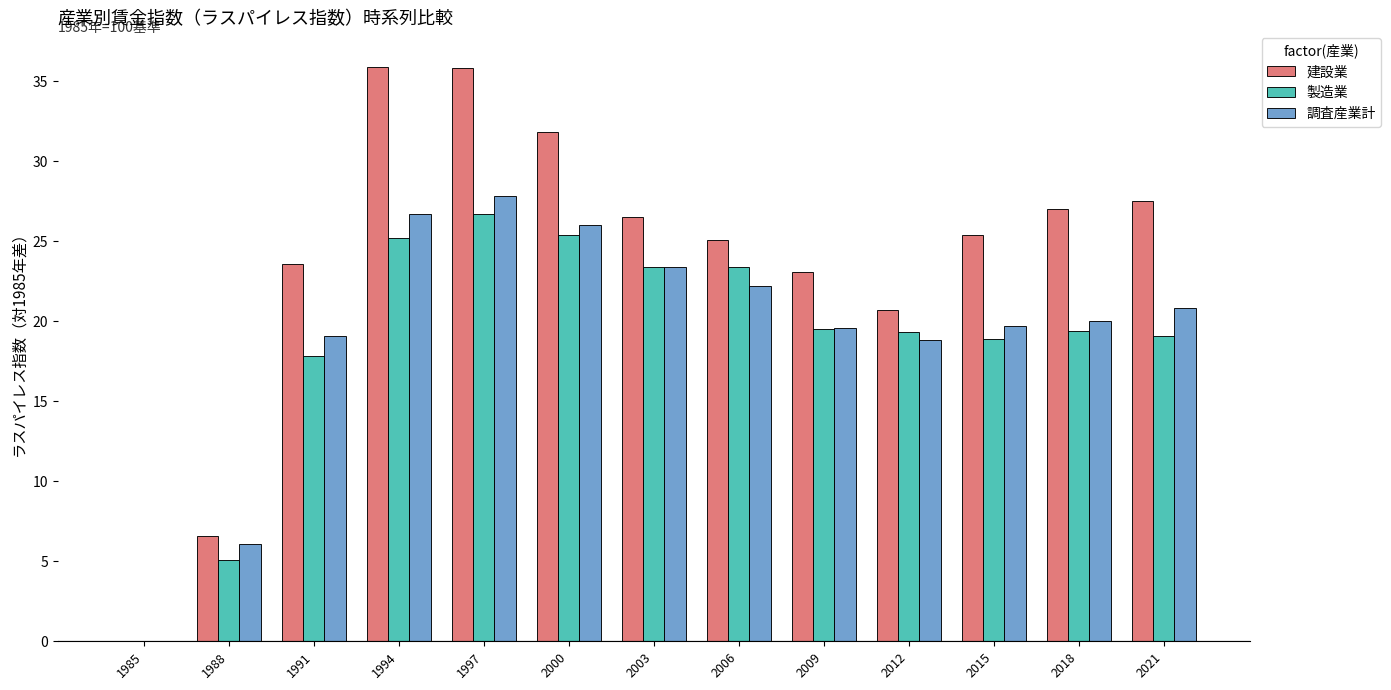

Count the number of data series in this chart.

3